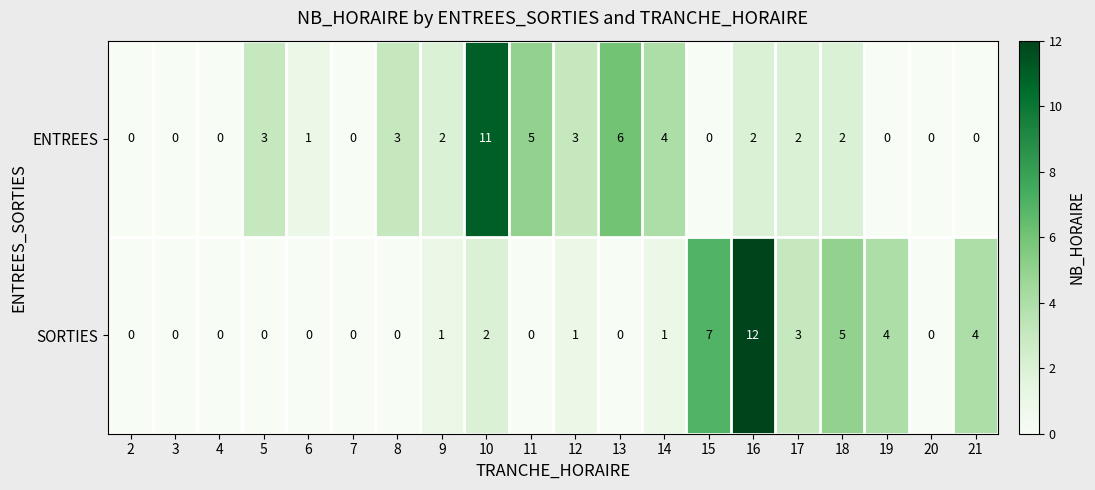

At 6, list the series in order from smallest to largest.

SORTIES, ENTREES